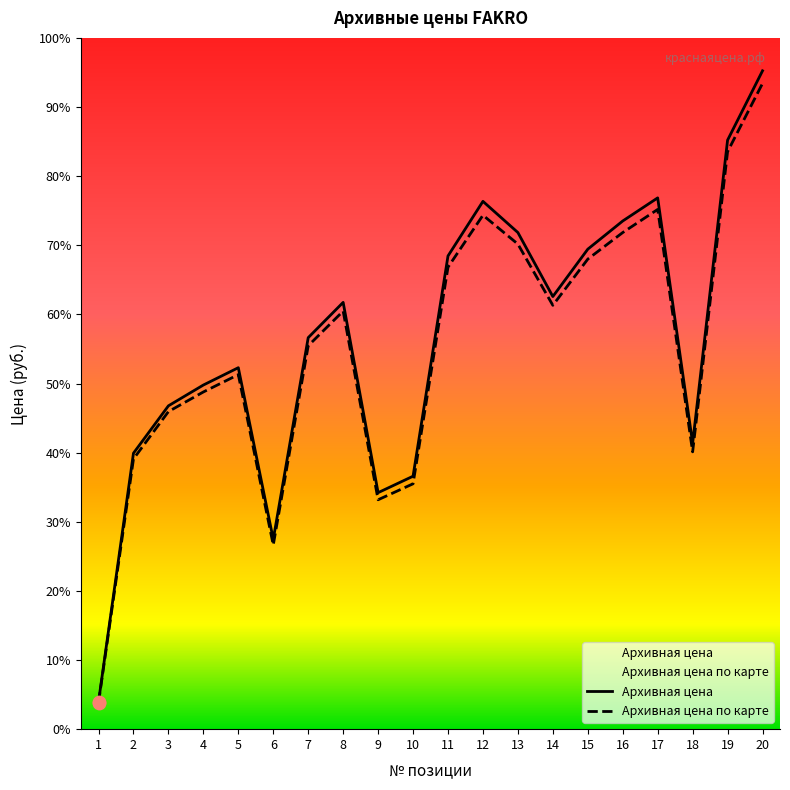

Is the value of Архивная цена по карте at 5 greater than the value of Архивная цена at 1?

Yes